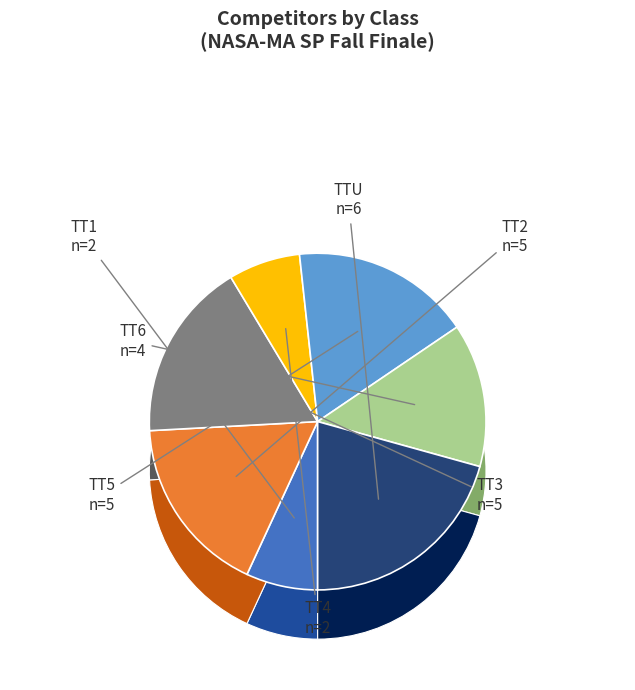

Does any single category account for the majority?

No